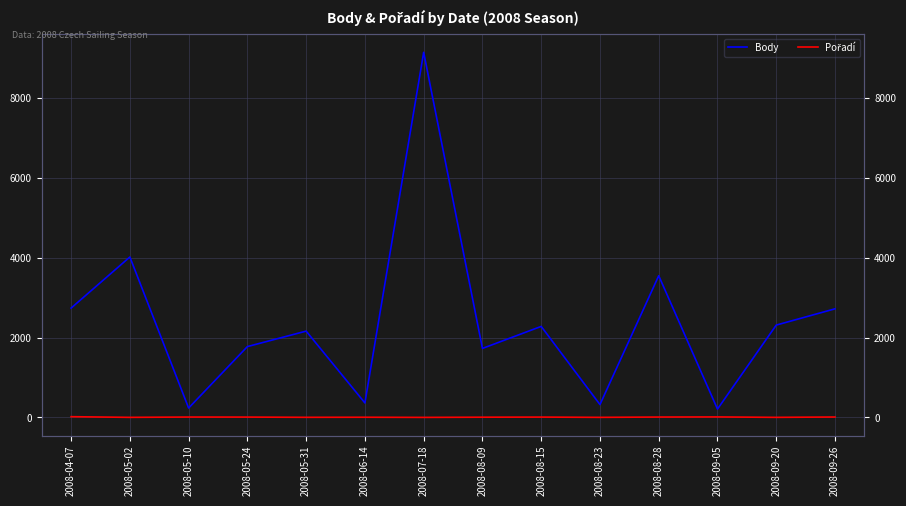

Count the number of categories in the chart.

14